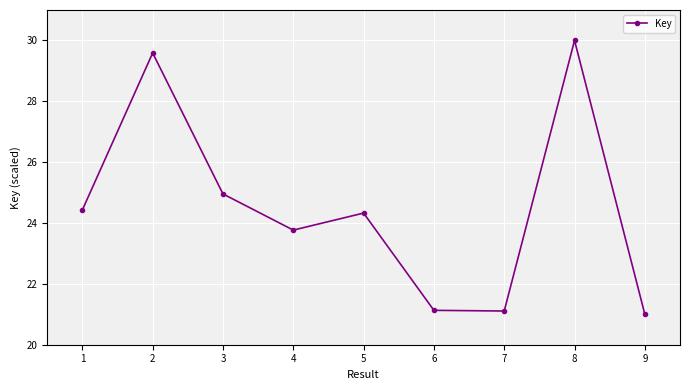

What is the minimum value shown in the chart?

21.0